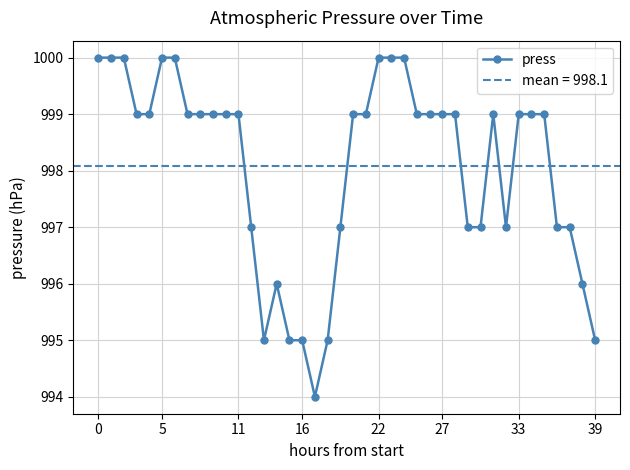

Where is the first local maximum?

14